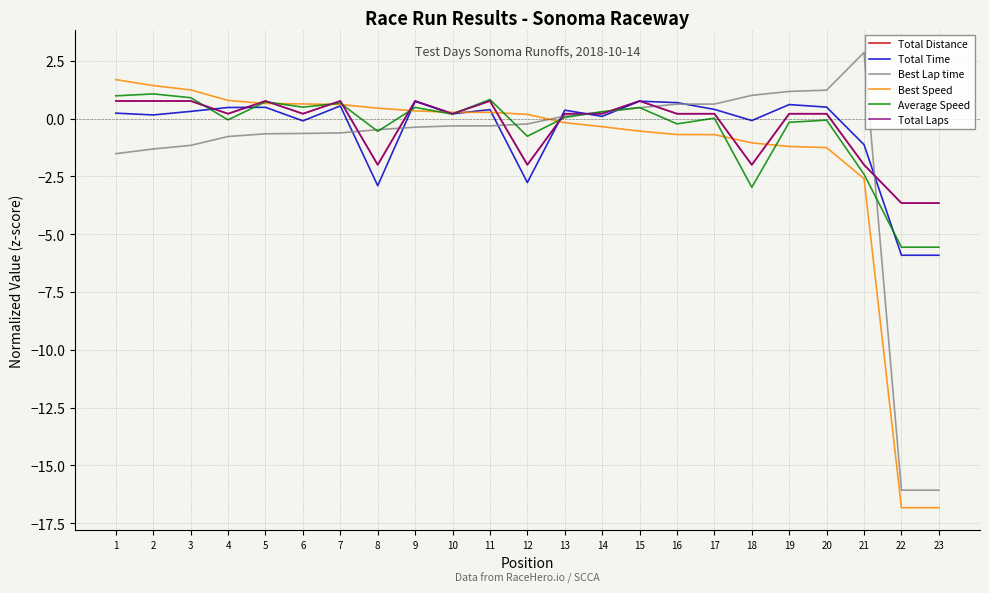

Does the chart have visible grid lines?

Yes